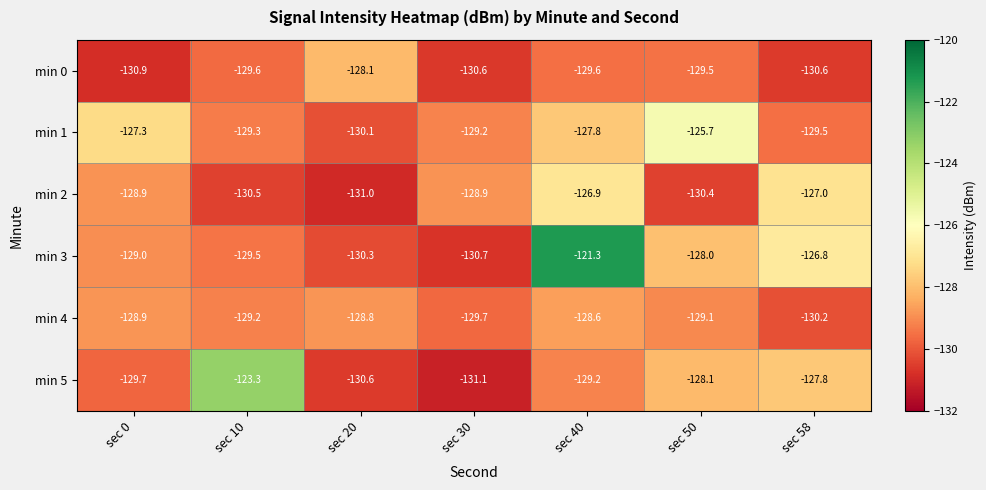

What is the greatest value displayed?

-121.3